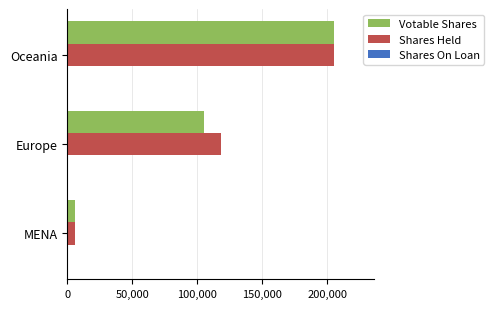

The value of Votable Shares at Oceania is 204900. True or false?

True